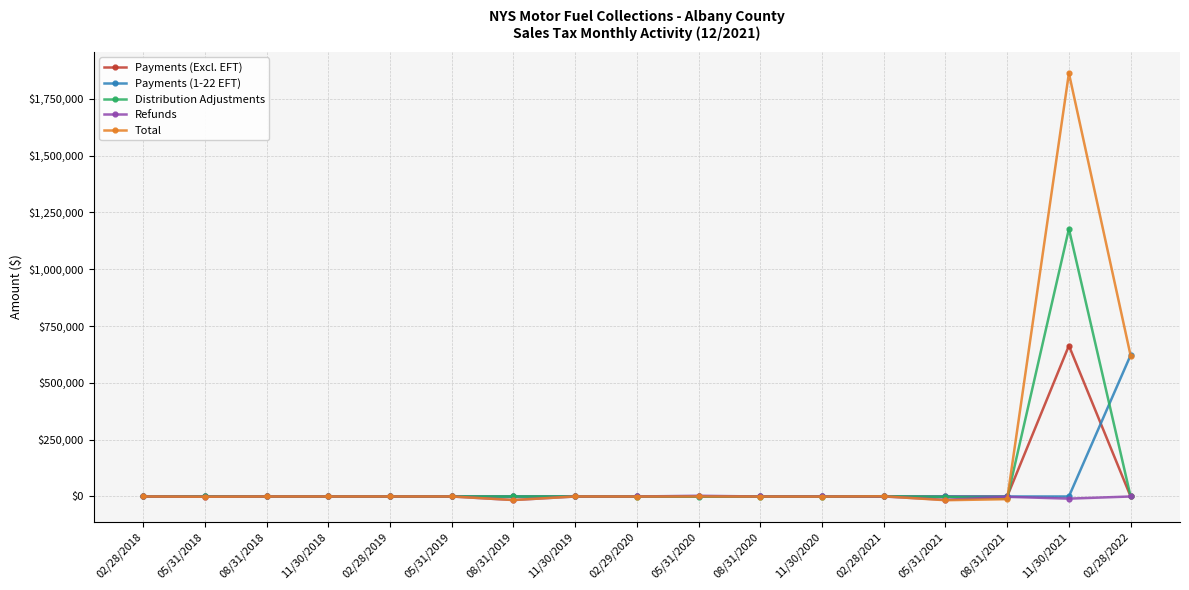

What position from the right is 11/30/2020?

6